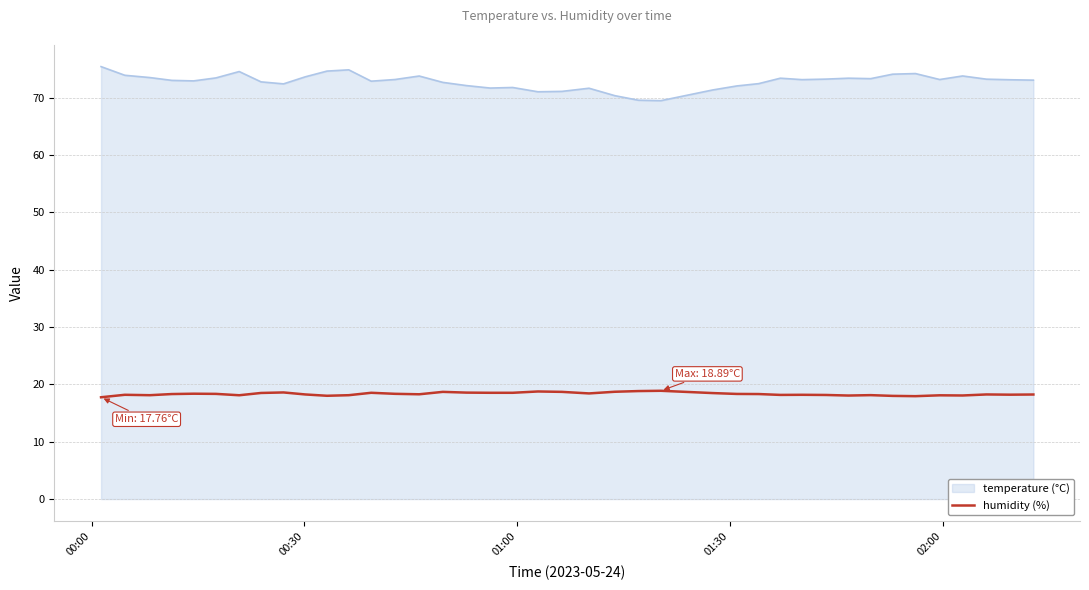

What is the maximum value shown in the chart?

75.4